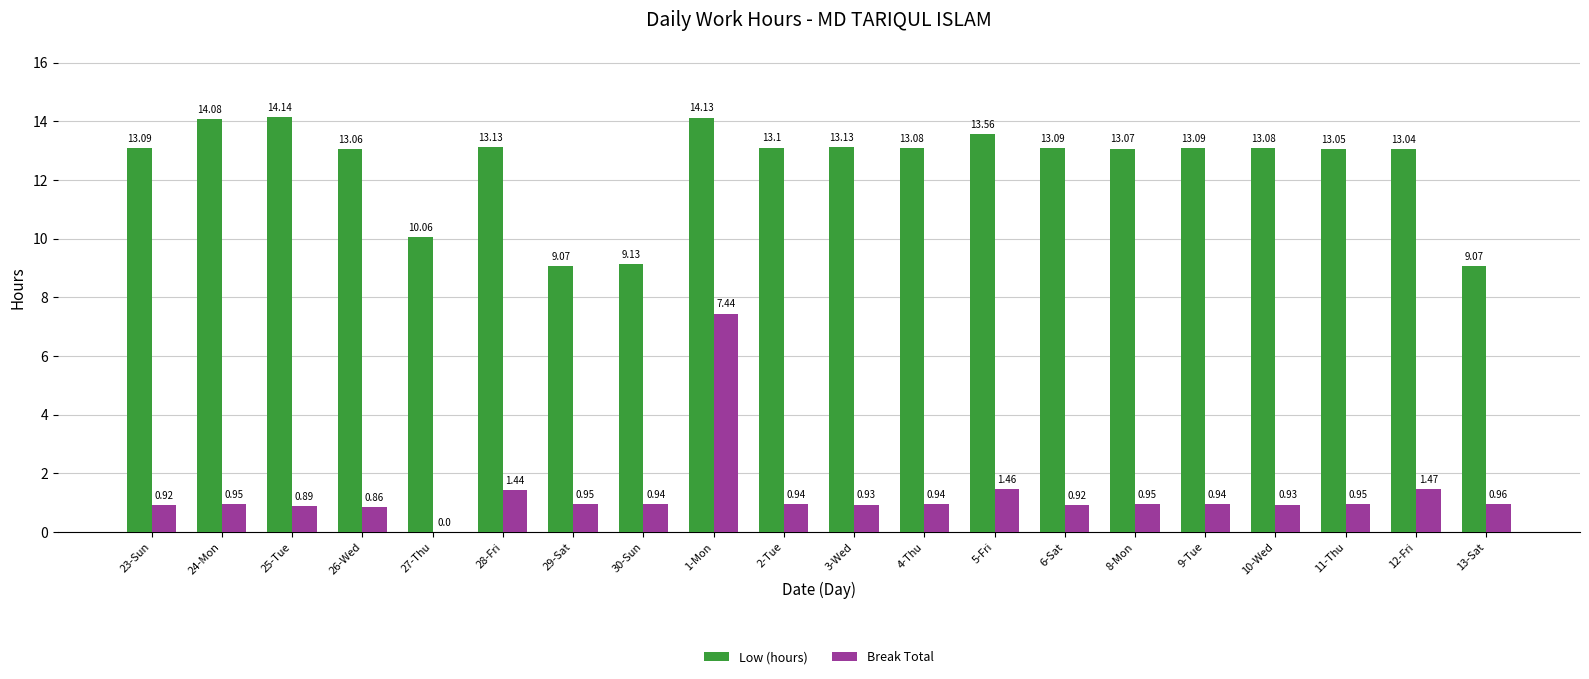

How many series are shown in this chart?

2